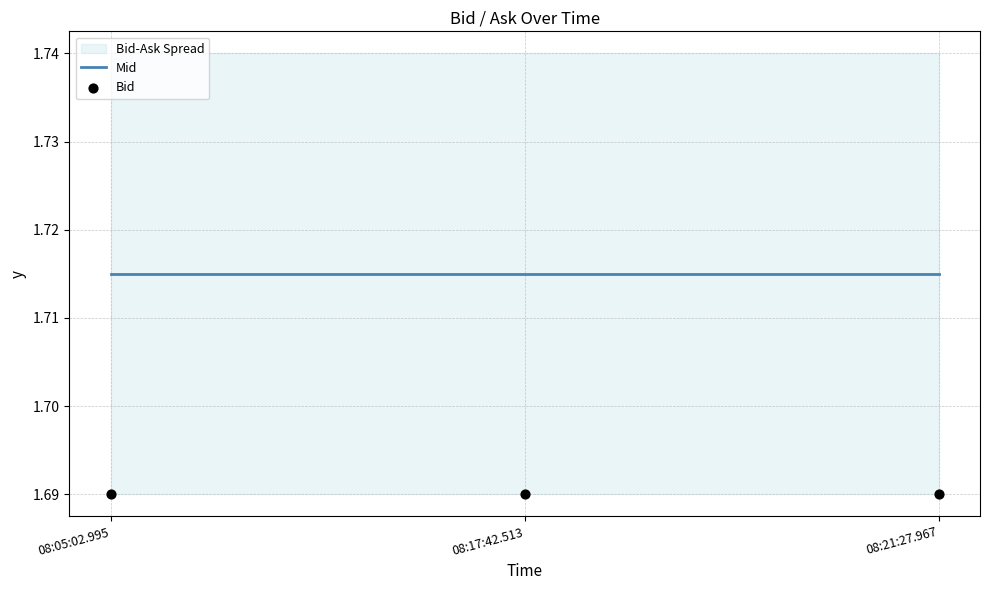

Is the value of Mid at 08:17:42.513 greater than the value of Bid at 08:05:02.995?

Yes